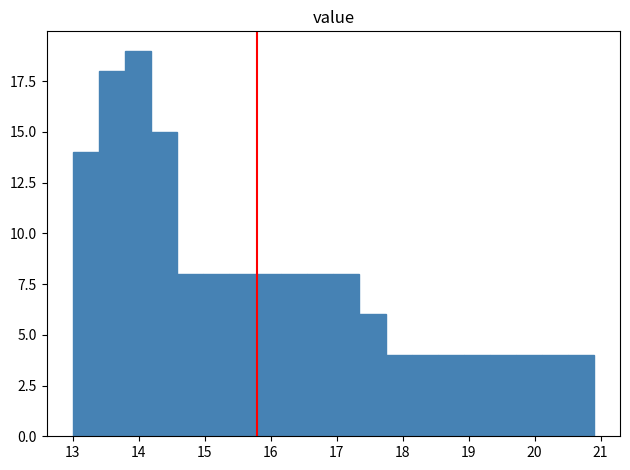

Read against the x-axis, roughly where is the centre of the tallest bar?

14.0